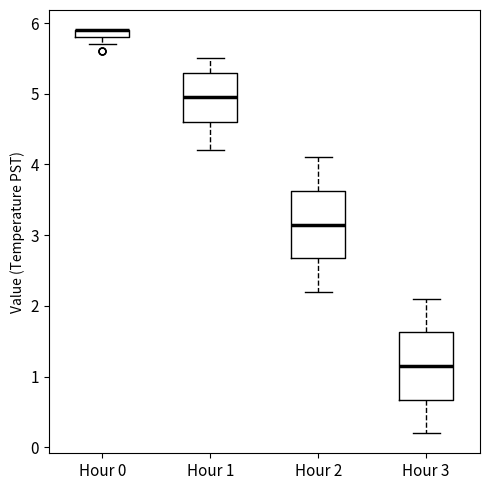

Where does the lower whisker of the box for Hour 3 end on the y-axis? The values are not printed on the chart, so give them approximately, as read against the axis.

0.2